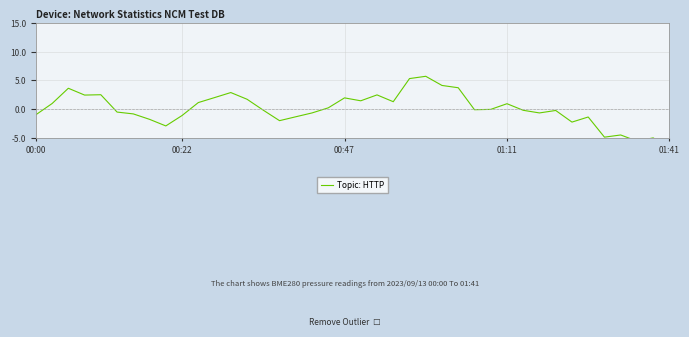

Is this an area chart (filled region under the line)?

No